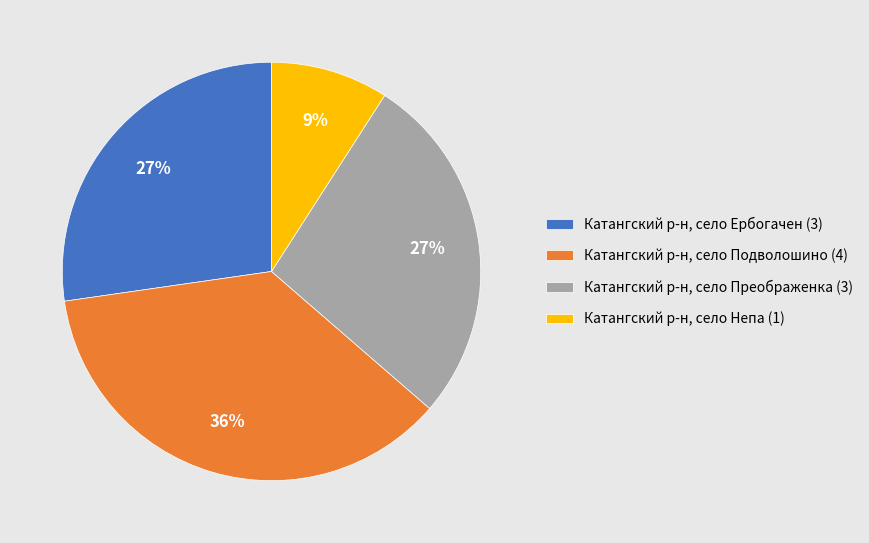

To the nearest percent, what percentage of the pie is Катангский р-н, село Подволошино (4)?

36%